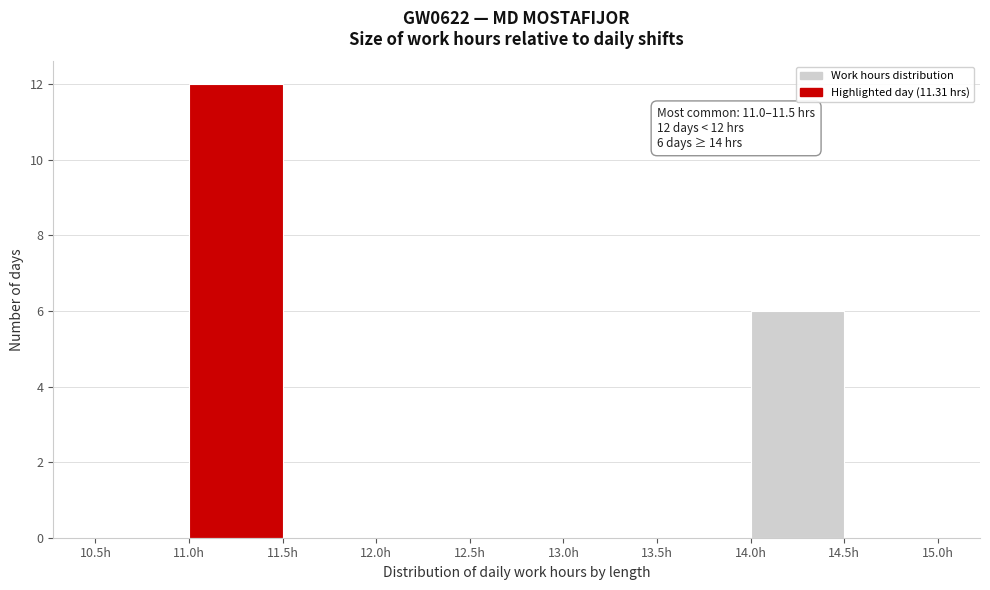

Which range on the x-axis has the tallest bar?

11.0 to 11.5